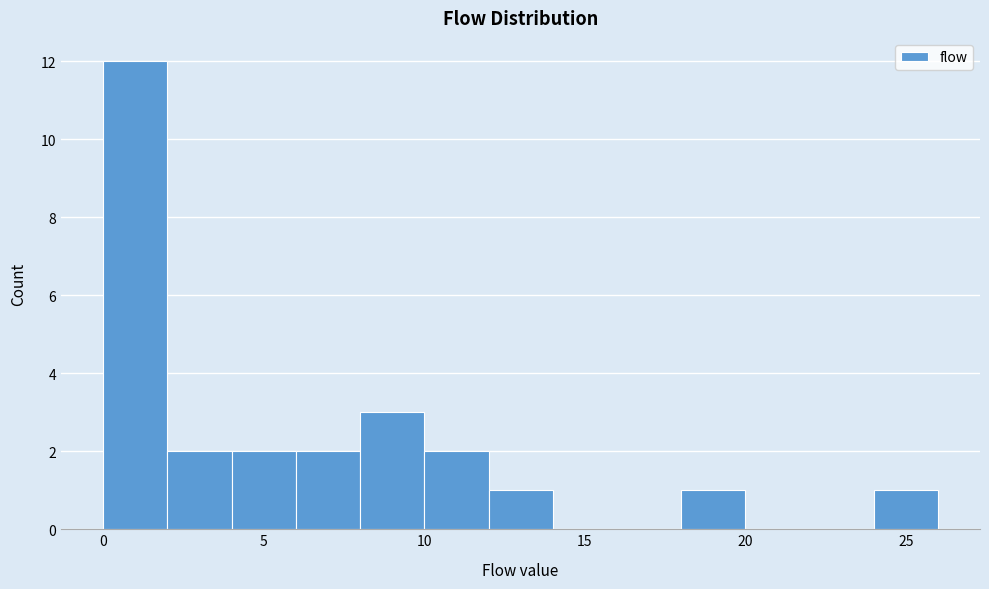

Reading left to right, transcribe this chart: for each bar, give the range it covers on the x-axis and its height. The values are not printed on the chart, so give them approximately, as read against the axis.

0 to 2: 12
2 to 4: 2
4 to 6: 2
6 to 8: 2
8 to 10: 3
10 to 12: 2
12 to 14: 1
14 to 16: 0
16 to 18: 0
18 to 20: 1
20 to 22: 0
22 to 24: 0
24 to 26: 1